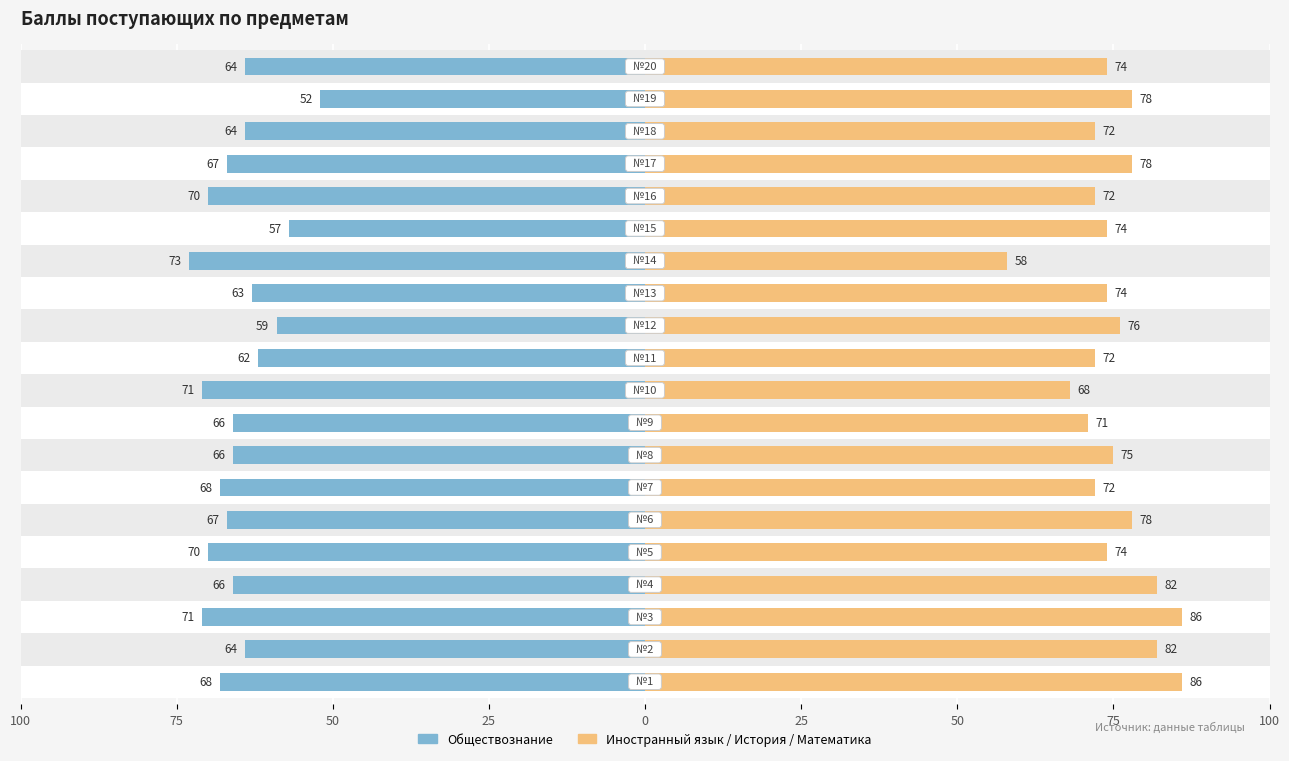

What are all the series names shown in the legend?

Обществознание, Иностранный язык / История / Математика